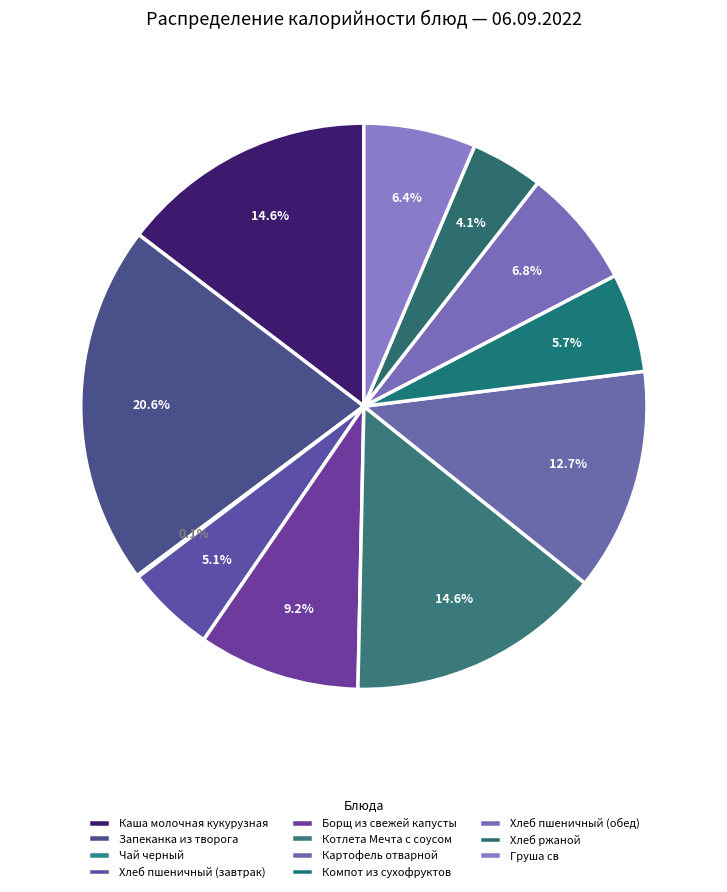

Does Котлета Мечта с соусом represent more than half of the total?

No